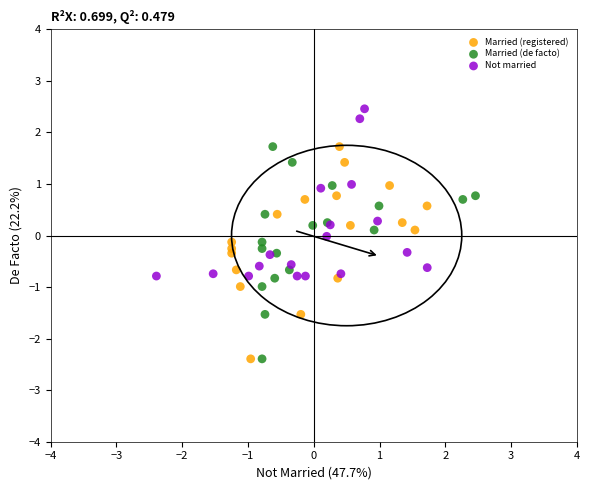

What are all the series names shown in the legend?

Married (registered), Married (de facto), Not married